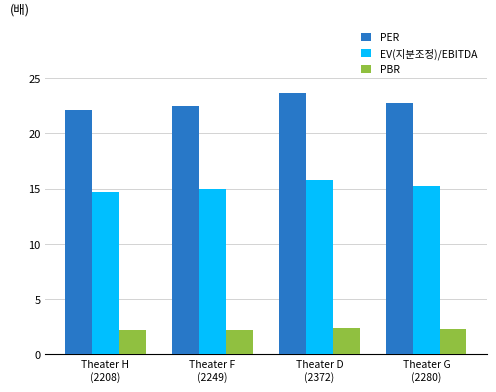

List the series in order of their overall mean, highest first.

PER, EV(지분조정)/EBITDA, PBR